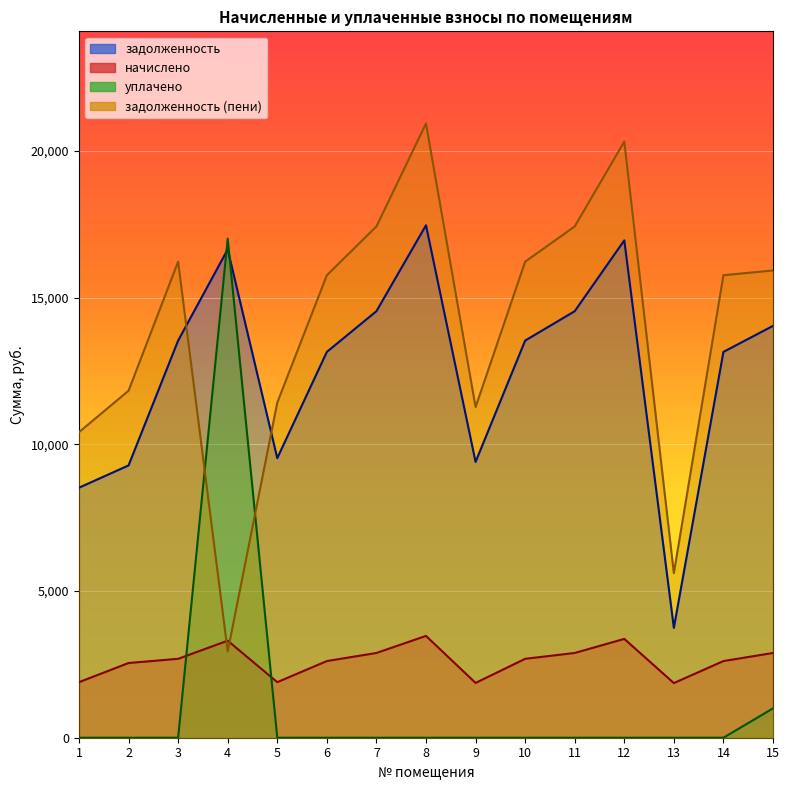

Which series ends up on top after the final intersection of задолженность (пени) and задолженность?

задолженность (пени)